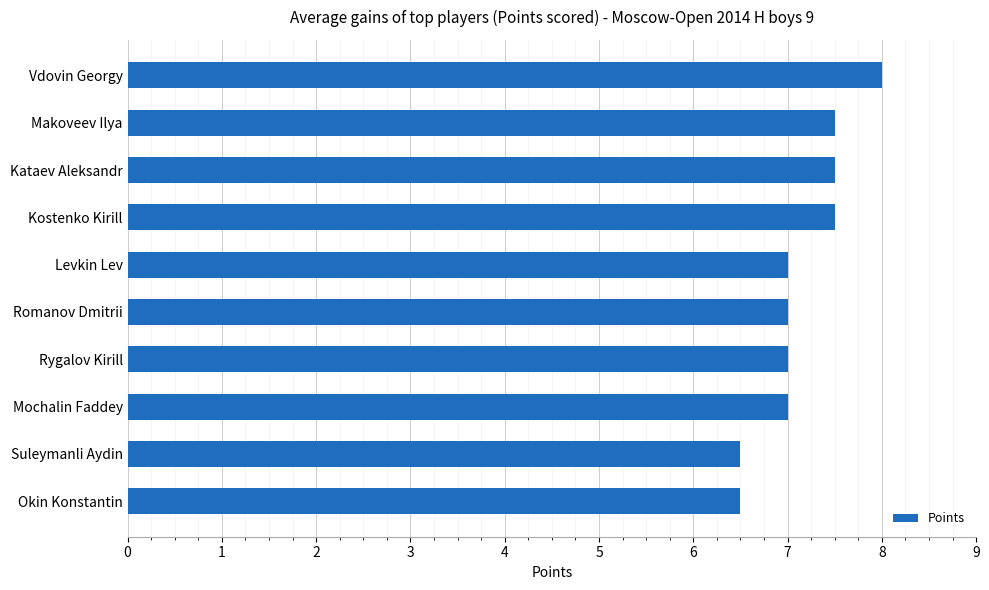

Reading top to bottom, what are all the values shown in this chart?

Vdovin Georgy=8.0	Makoveev Ilya=7.5	Kataev Aleksandr=7.5	Kostenko Kirill=7.5	Levkin Lev=7.0	Romanov Dmitrii=7.0	Rygalov Kirill=7.0	Mochalin Faddey=7.0	Suleymanli Aydin=6.5	Okin Konstantin=6.5